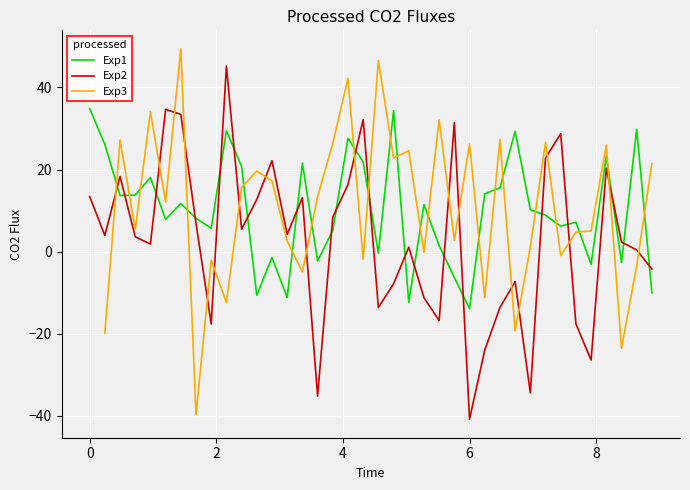

Which series has the widest spread of values?

Exp2